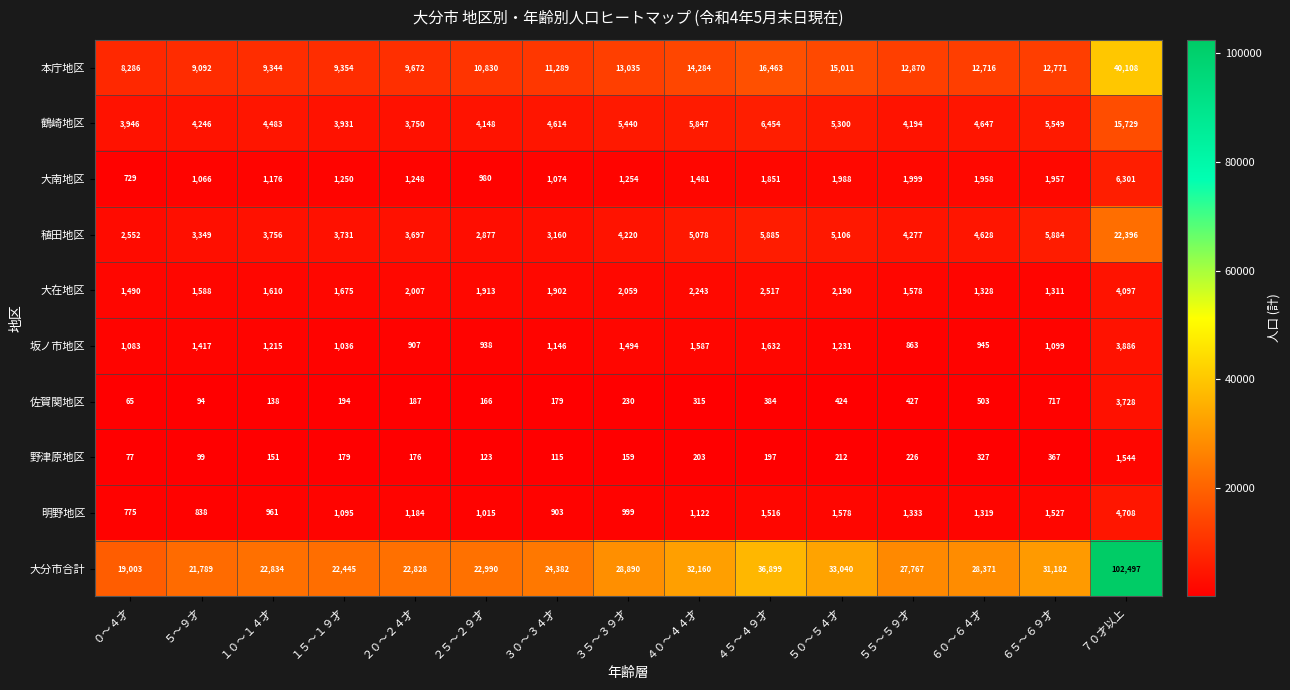

Which series has the largest range (max minus min)?

大分市合計